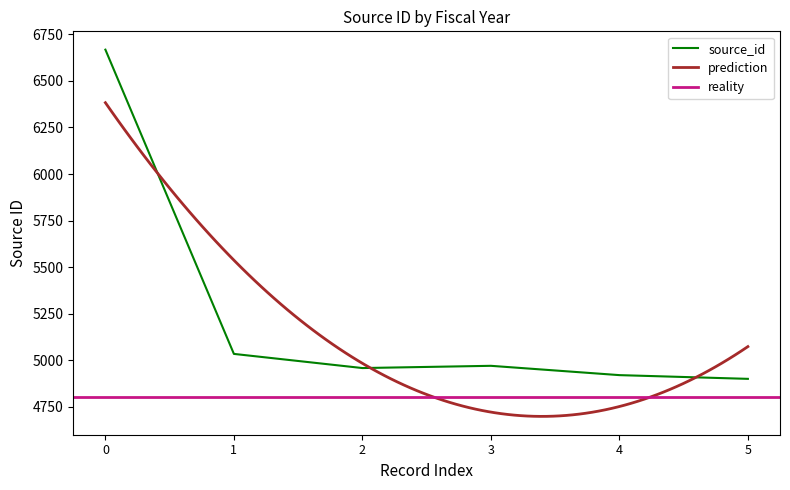

True or false: the data shows 4958 at 2.

True